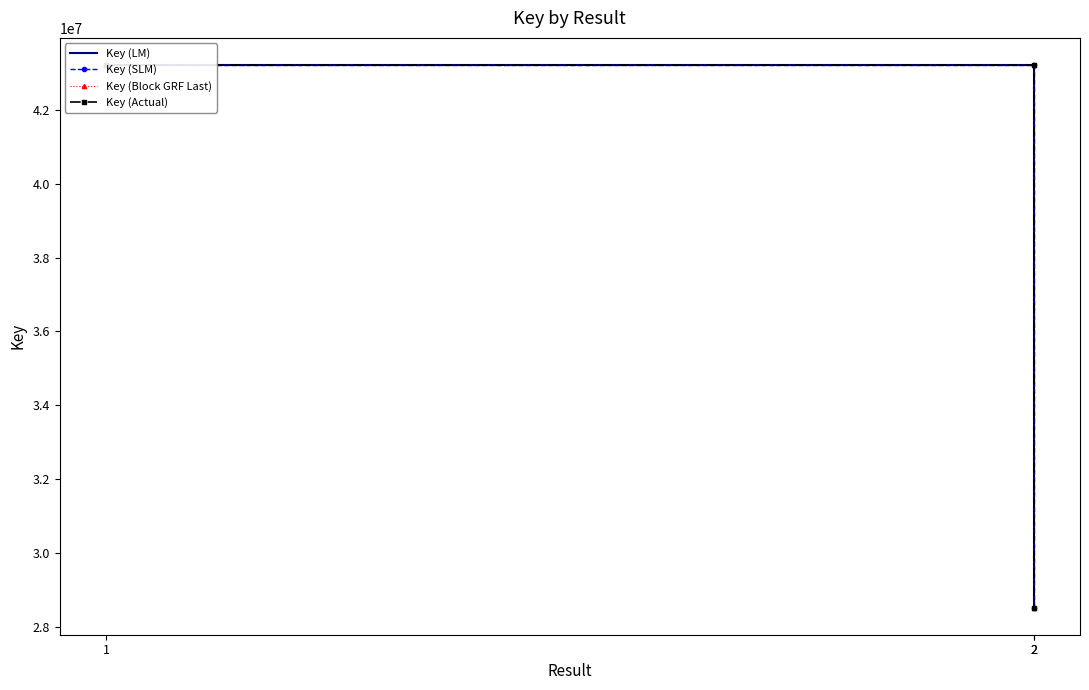

Reading left to right, extract all data points from this chart.

Key (LM): 43208660	43208660	28529693
Key (SLM): 43208660	43208660	28529693
Key (Block GRF Last): 43208660	43208660	28529693
Key (Actual): 43208660	43208660	28529693